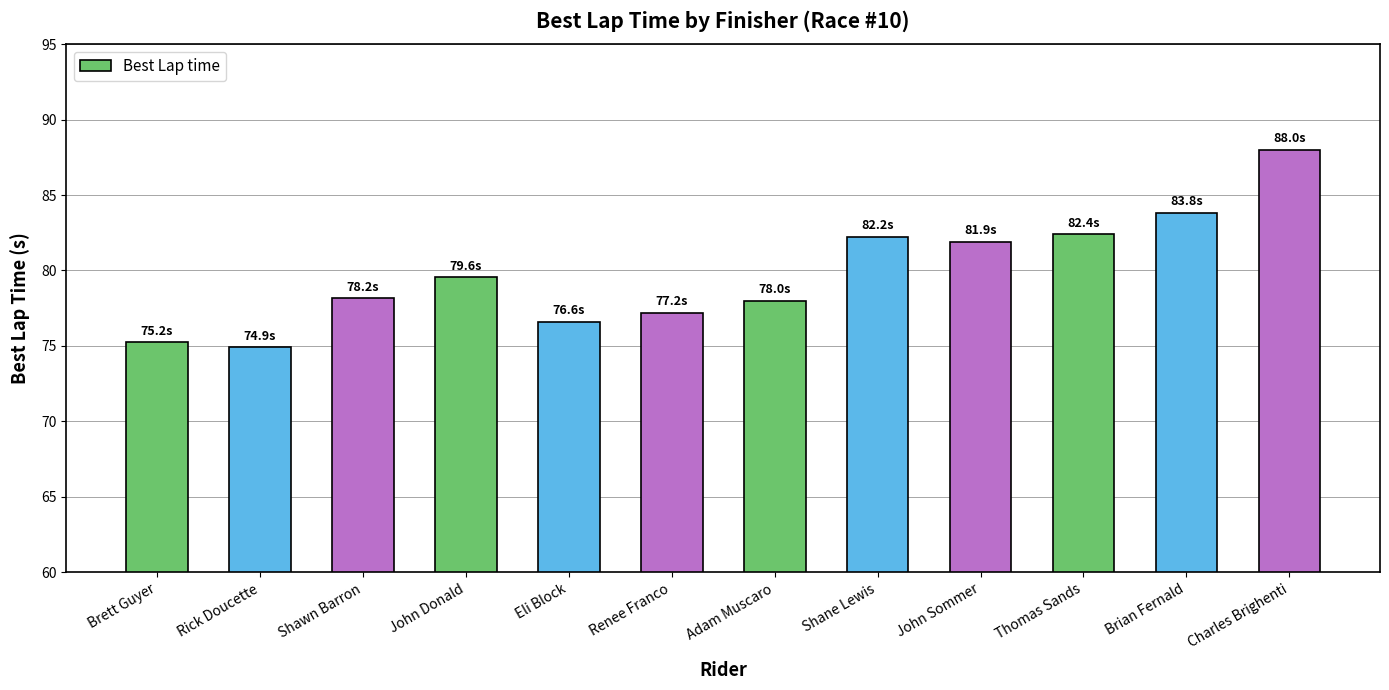

What is the smallest value displayed?

74.9